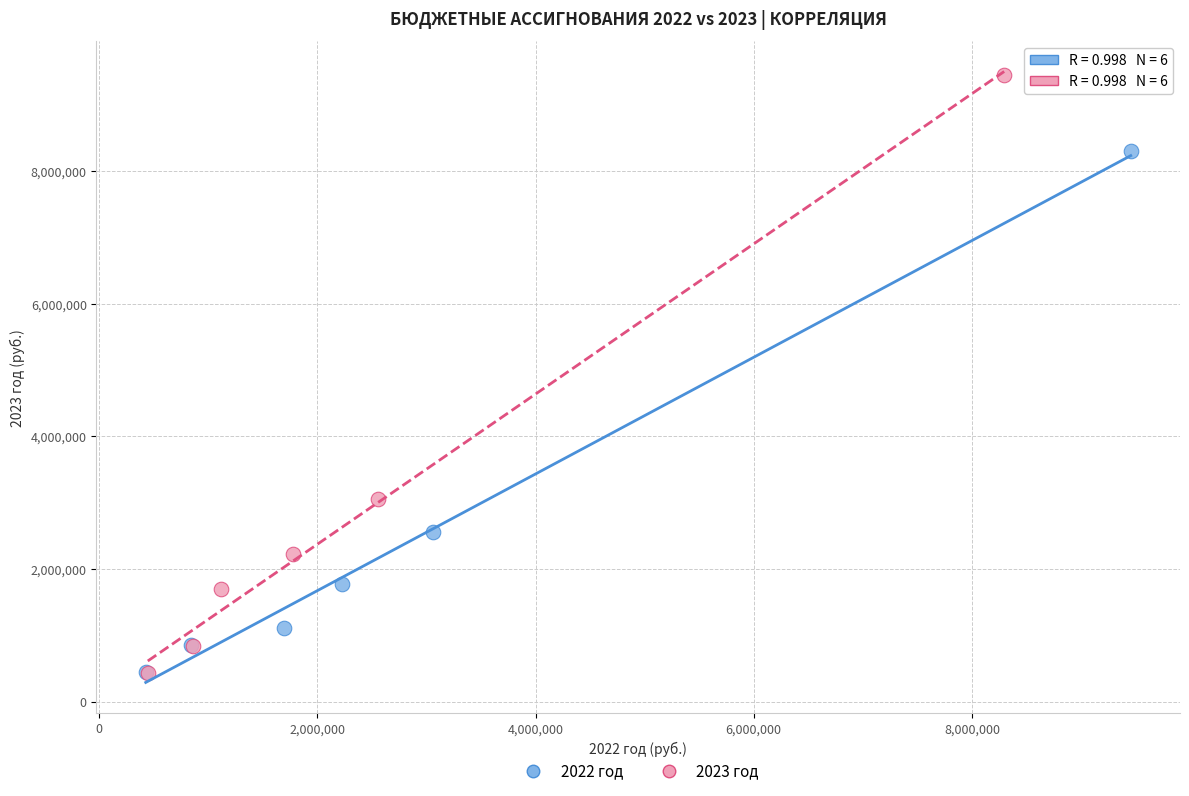

What are all the series names shown in the legend?

2022 год, 2023 год